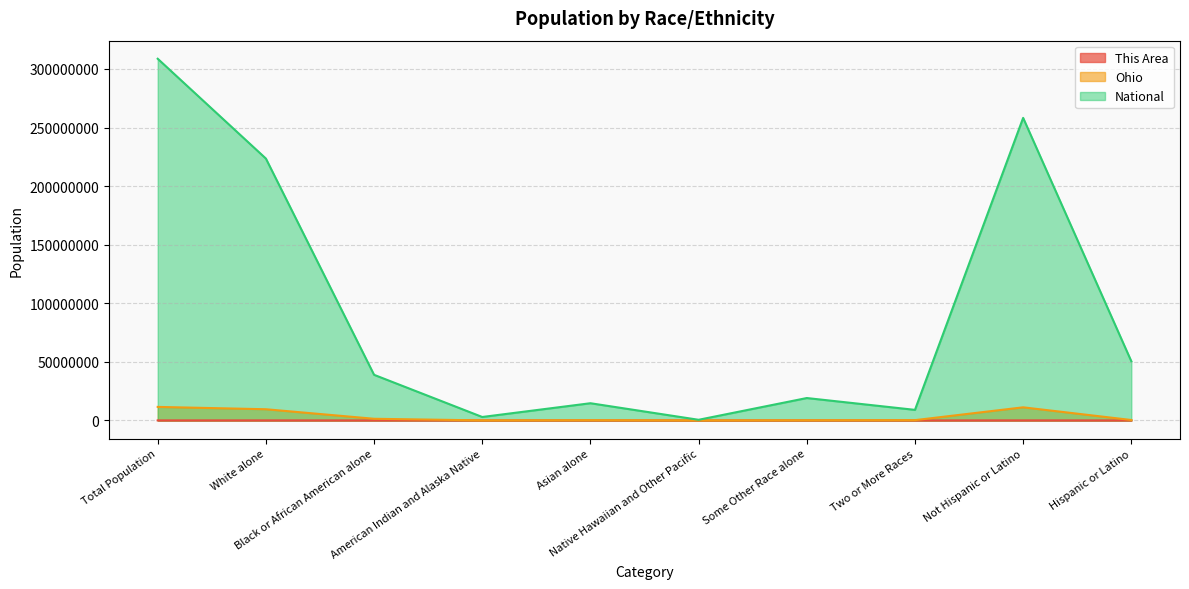

How many interior local valleys does the National series have?

3